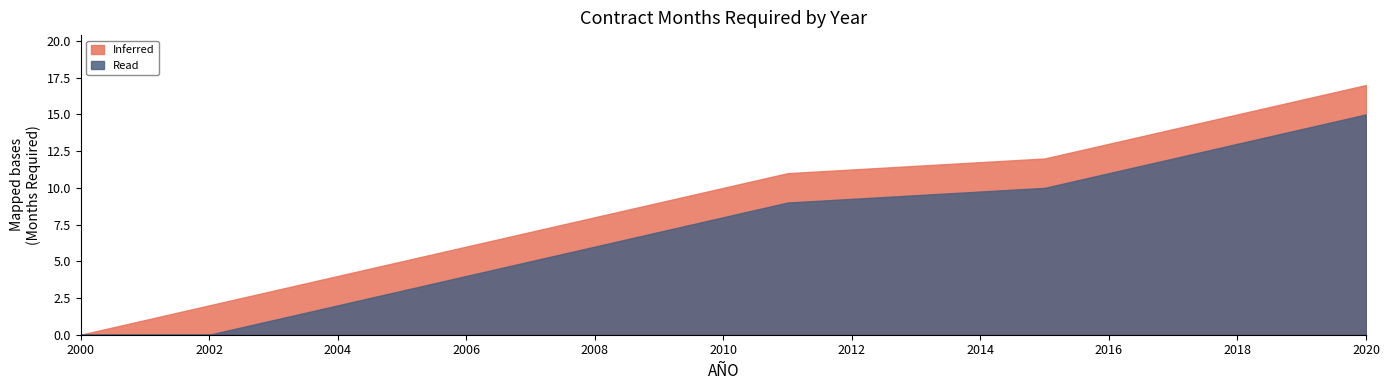

Which series has the largest range (max minus min)?

Inferred